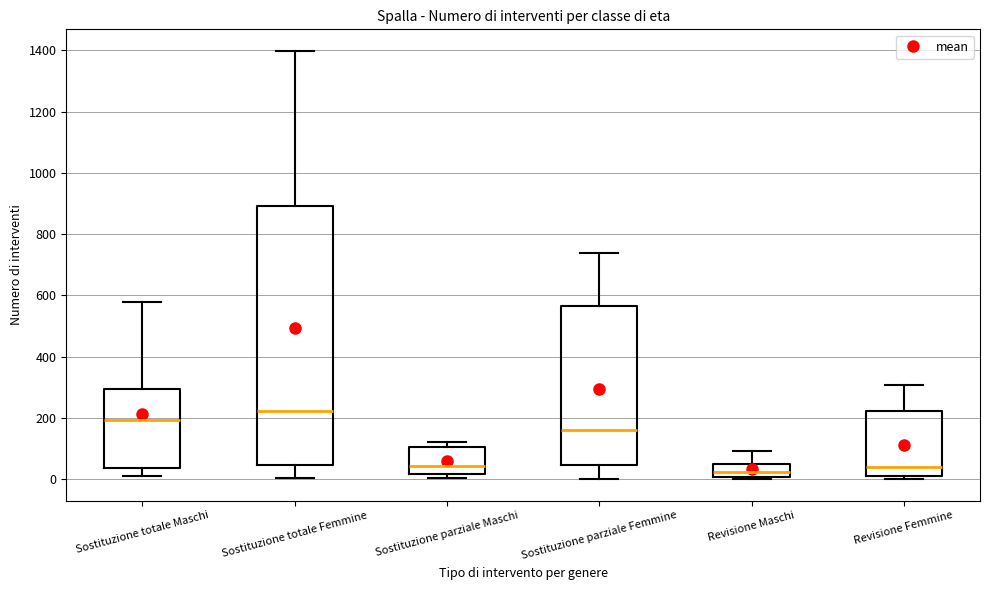

Reading left to right, transcribe this box plot: for each box, give where its median line is, the range the box spans, and where its two whiskers end, as read against the y-axis. The values are not printed on the chart, so give them approximately, as read against the axis.

Sostituzione totale Maschi: median 200, box 40 to 300, whiskers 20 to 580
Sostituzione totale Femmine: median 220, box 40 to 900, whiskers 0 to 1400
Sostituzione parziale Maschi: median 40, box 20 to 100, whiskers 0 to 120
Sostituzione parziale Femmine: median 160, box 40 to 560, whiskers 0 to 740
Revisione Maschi: median 20, box 0 to 40, whiskers 0 (just below the box's lower edge) to 100
Revisione Femmine: median 40, box 20 to 220, whiskers 0 to 300